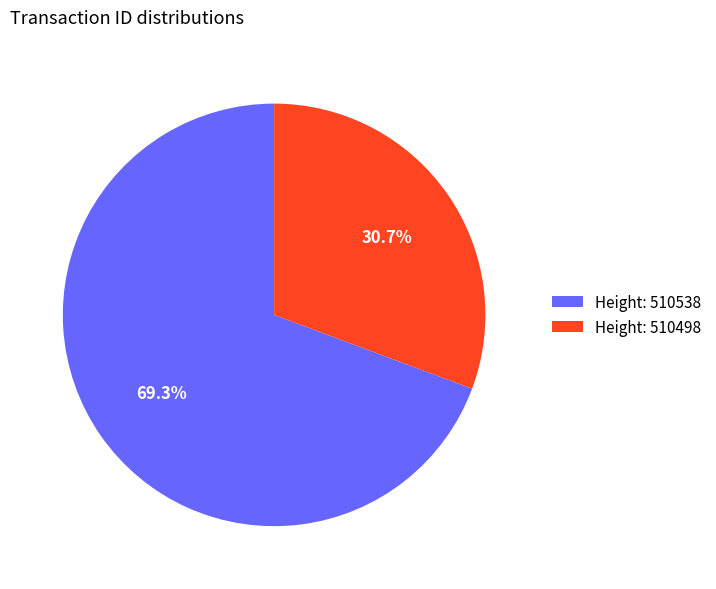

Do Height: 510498 and Height: 510538 together represent more than half of the pie?

Yes